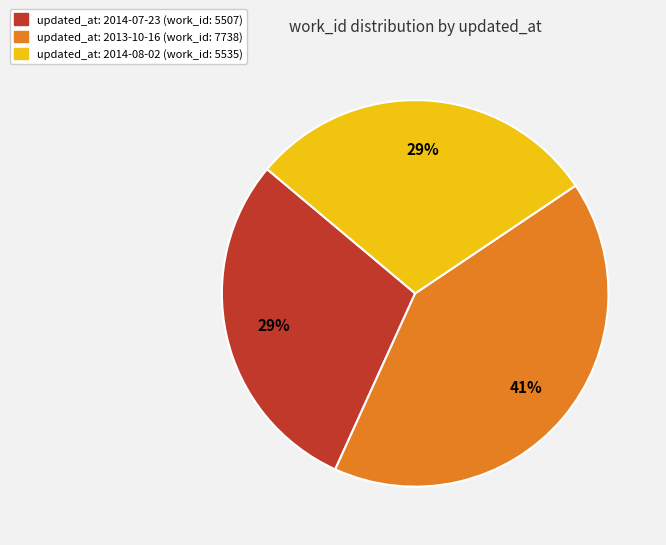

To the nearest percent, what is the average slice percentage?

33%